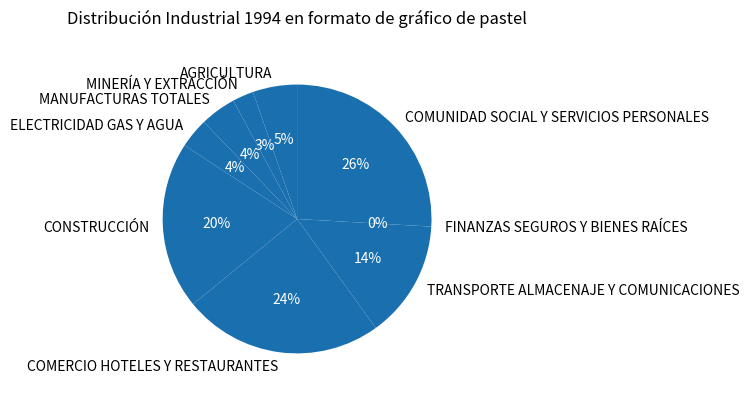

Which slice is the largest?

COMUNIDAD SOCIAL Y SERVICIOS PERSONALES